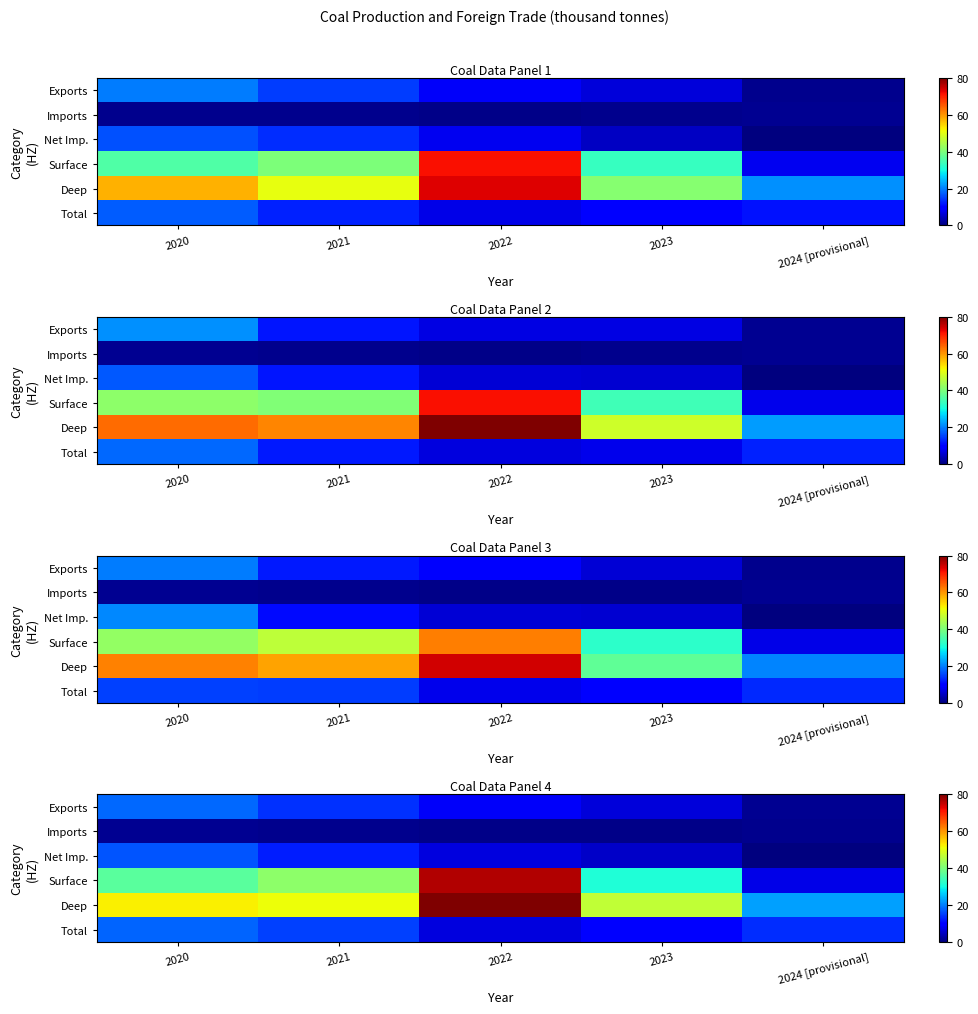

Is it true that Imports equals 42.3 at 2021?

False